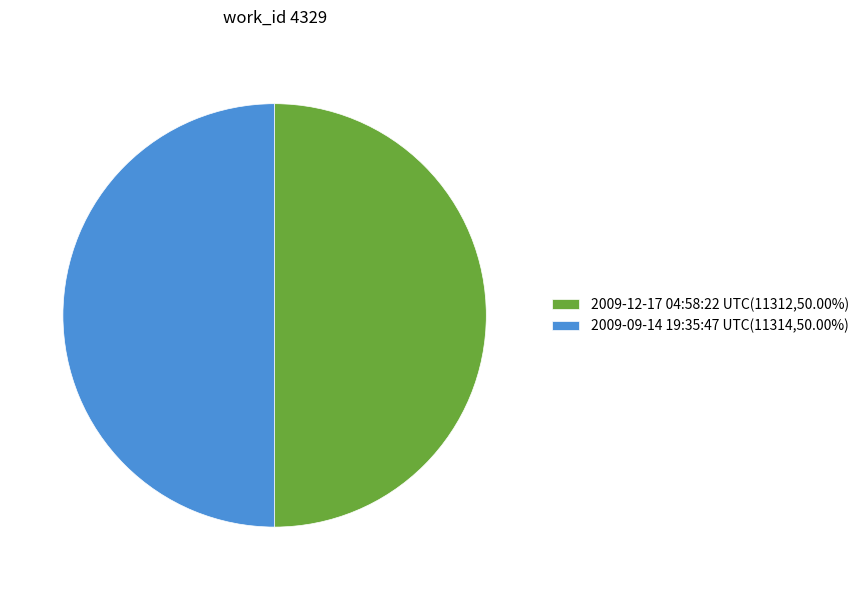

What is the ratio of the value at 2009-12-17 04:58:22 UTC(11312,50.00%) to the value at 2009-09-14 19:35:47 UTC(11314,50.00%)?

1.0